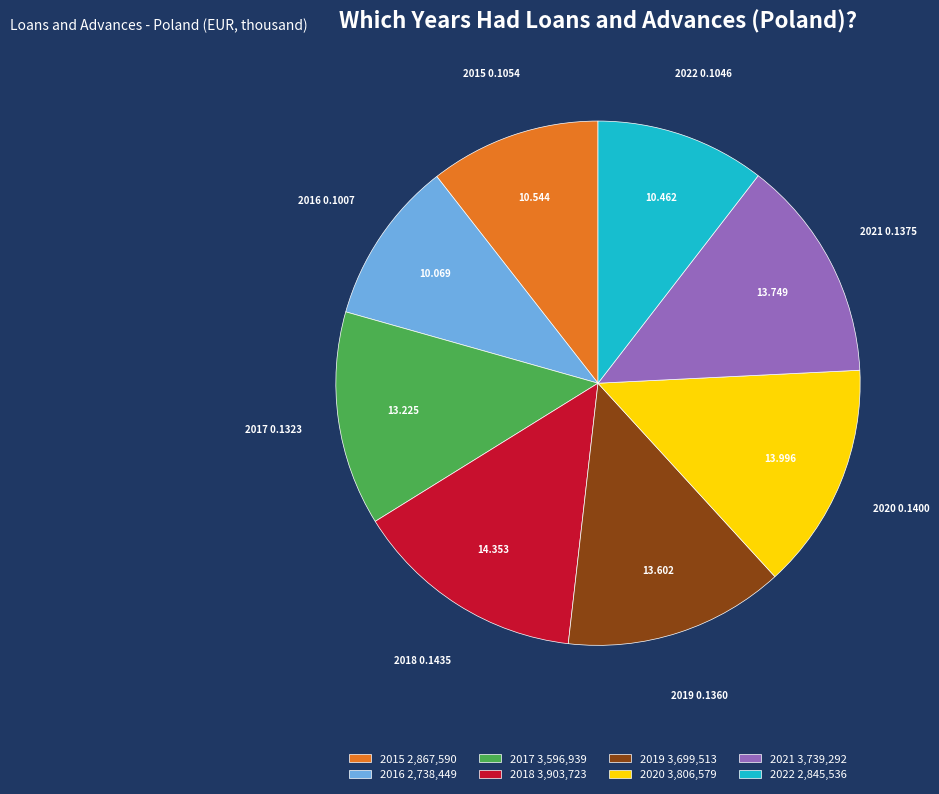

What is the ratio of the value at 2022 to the value at 2015?

1.0